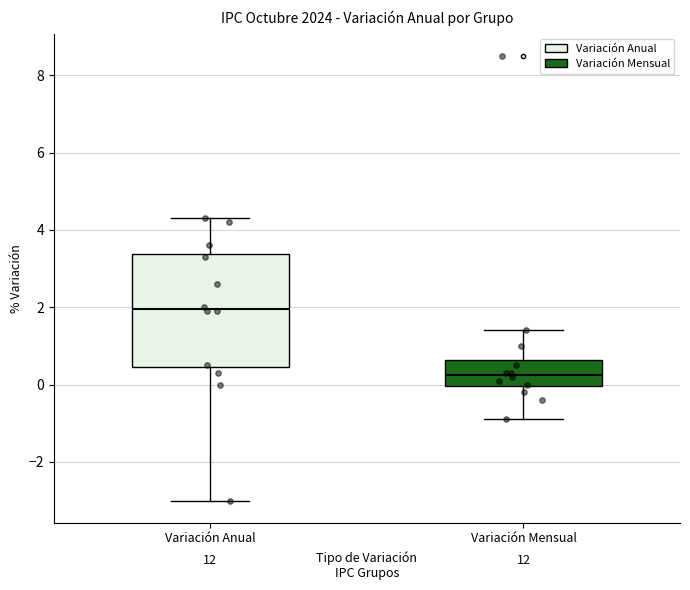

Which box has the highest median line?

Variación Anual